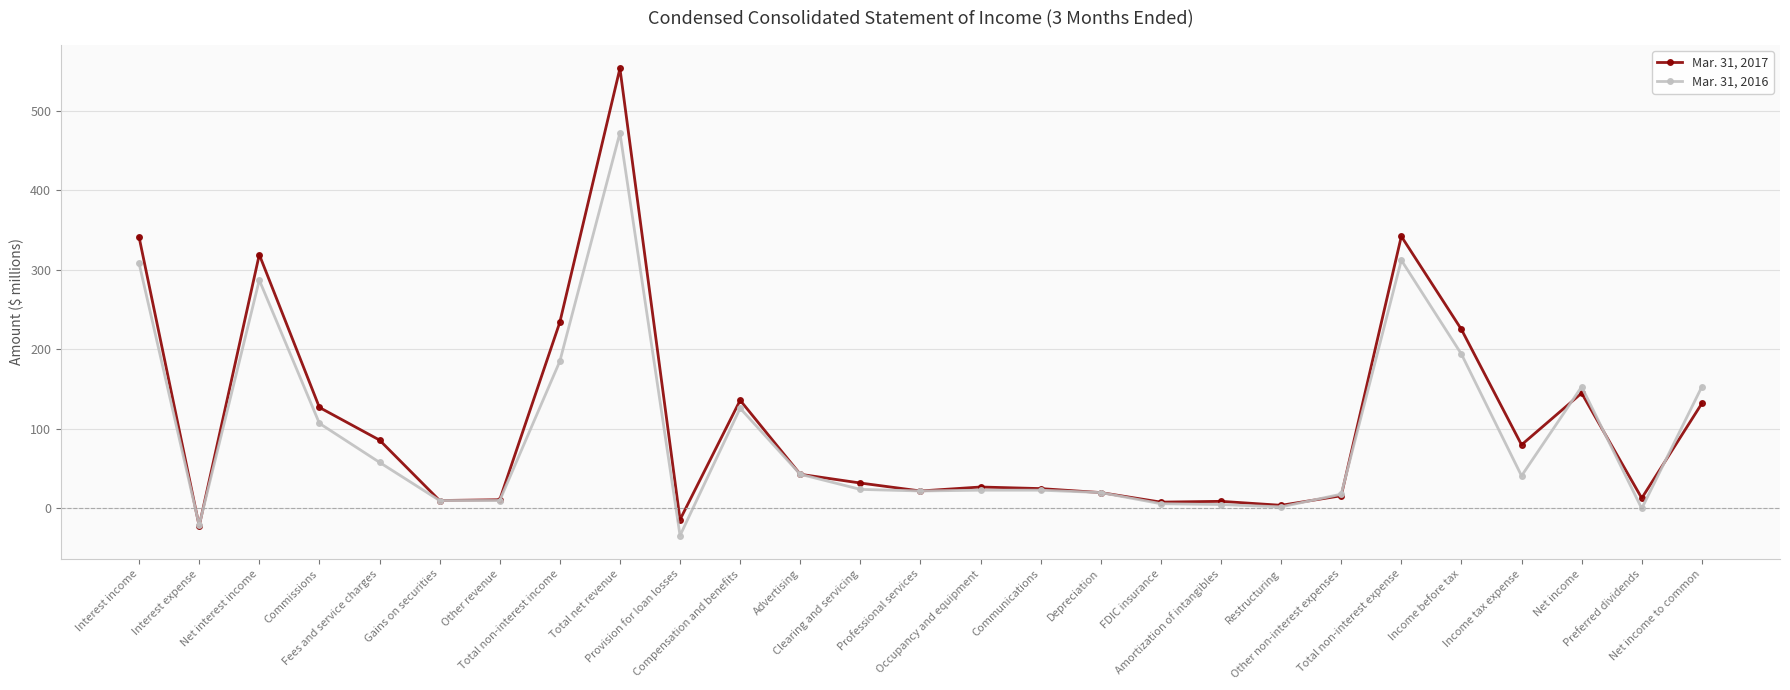

True or false: Mar. 31, 2017 has more than 0 points higher than both neighbors.

True